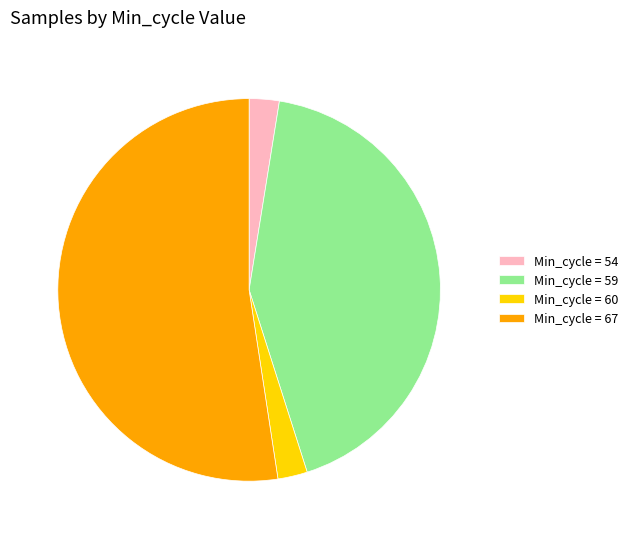

How many slices are in this pie chart?

4